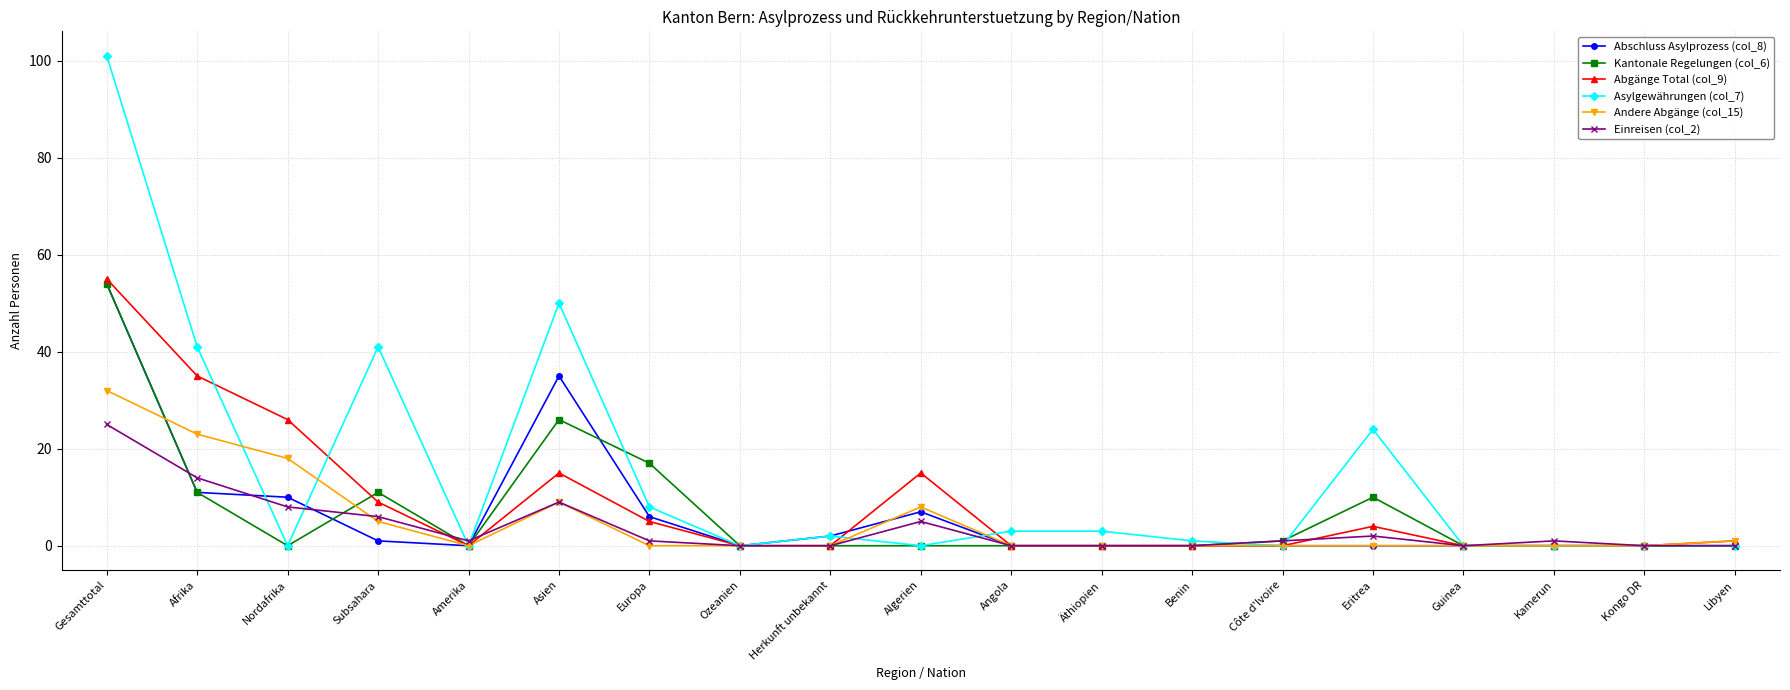

What is the difference between the highest and lowest values at Asien?

41